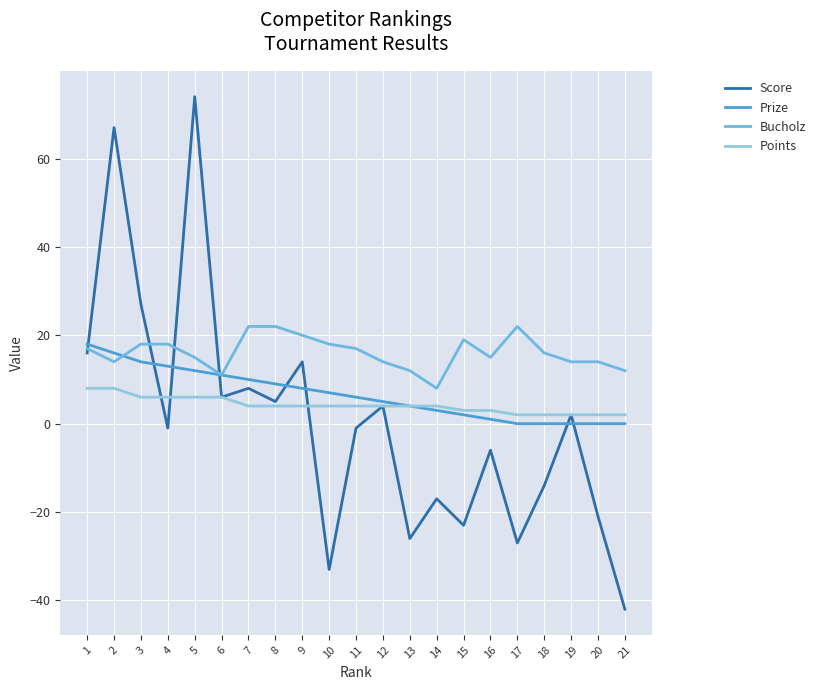

Which series has the largest range (max minus min)?

Score